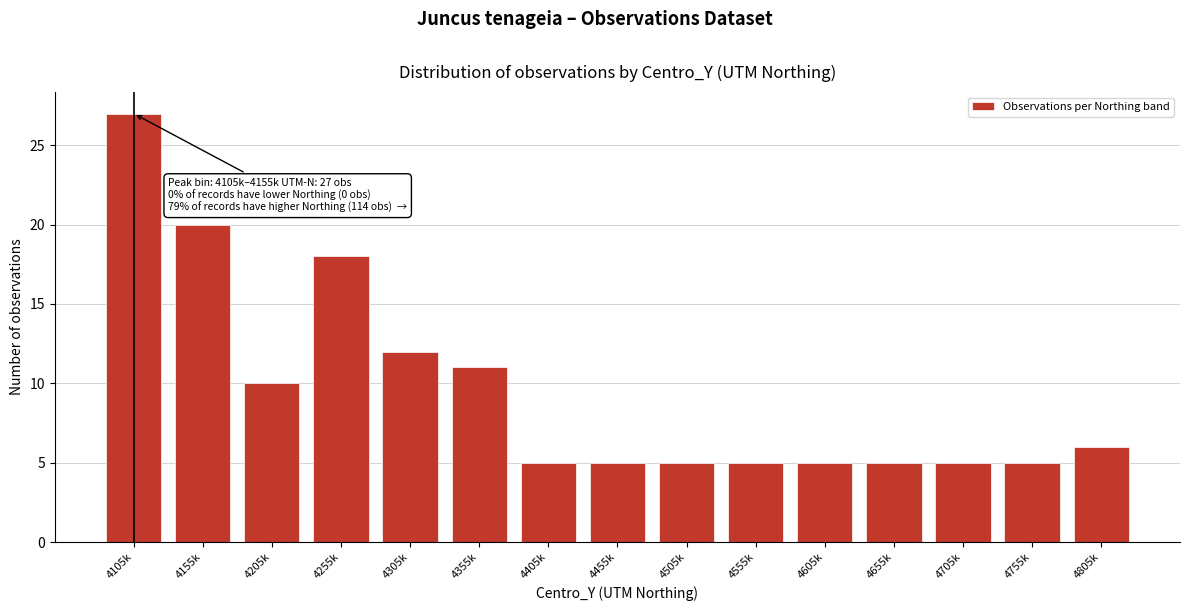

Reading right to left, what are all the values shown in this chart?

4805k=6	4755k=5	4705k=5	4655k=5	4605k=5	4555k=5	4505k=5	4455k=5	4405k=5	4355k=11	4305k=12	4255k=18	4205k=10	4155k=20	4105k=27